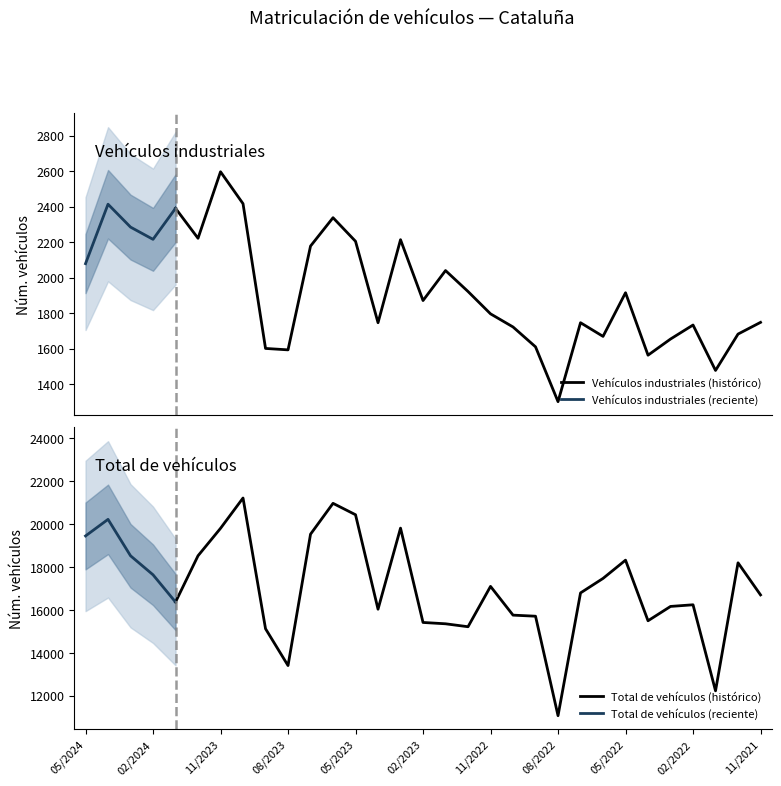

List the labels in order of Total de vehículos value, largest first.

10/2023, 06/2023, 05/2023, 04/2024, 03/2023, 11/2023, 07/2023, 05/2024, 12/2023, 03/2024, 05/2022, 12/2021, 02/2024, 06/2022, 11/2022, 07/2022, 11/2021, 01/2024, 02/2022, 03/2022, 04/2023, 10/2022, 09/2022, 04/2022, 02/2023, 01/2023, 12/2022, 09/2023, 08/2023, 01/2022, 08/2022